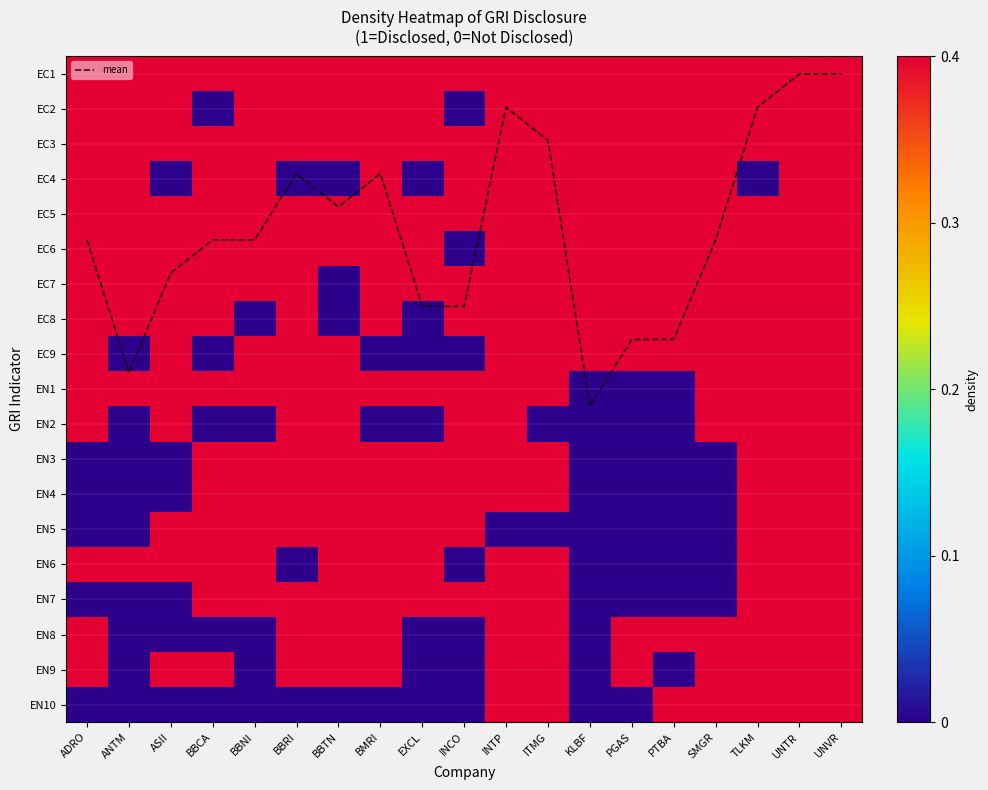

Which series changed the most between BBTN and UNTR?

mean